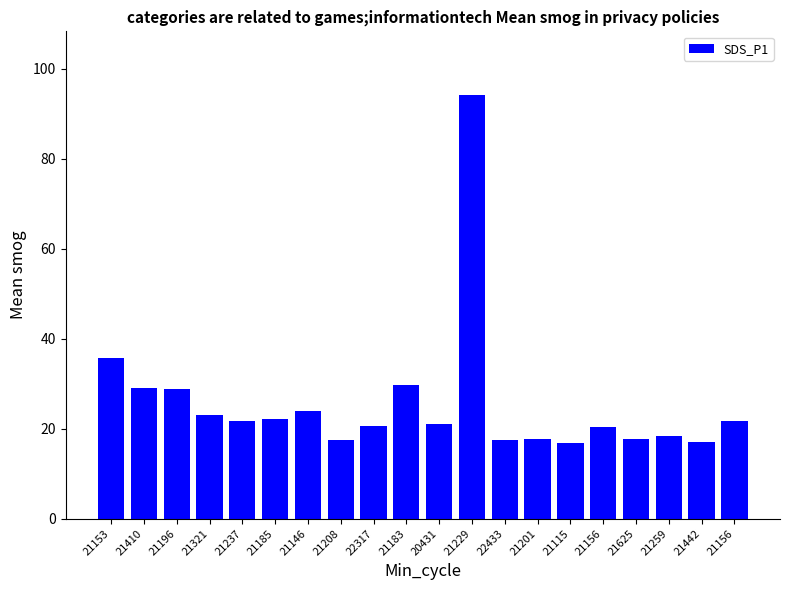

Rank the categories by value from highest to lowest.

21229, 21153, 21183, 21410, 21196, 21146, 21321, 21185, 21237, 21156, 20431, 22317, 21156, 21259, 21201, 21625, 22433, 21208, 21442, 21115